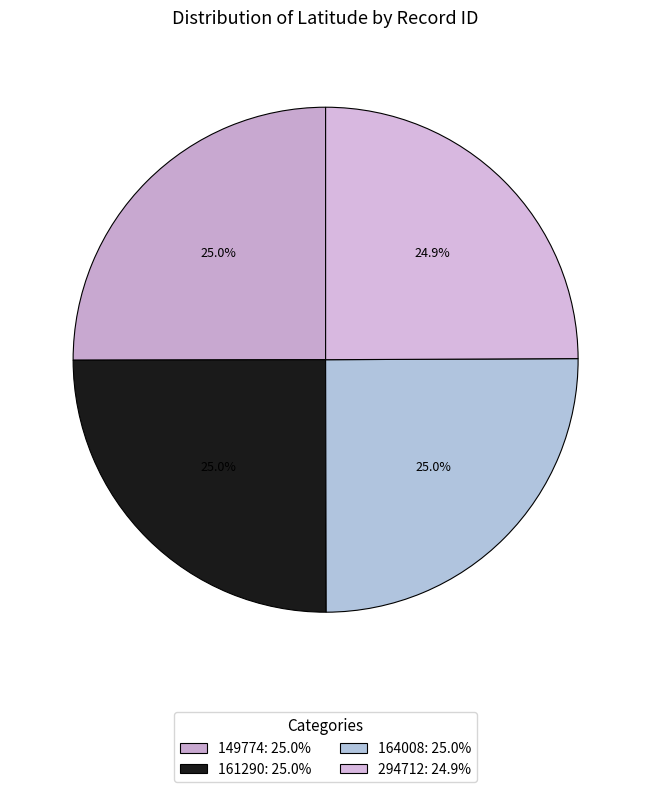

To the nearest percent, what is the average slice percentage?

25%